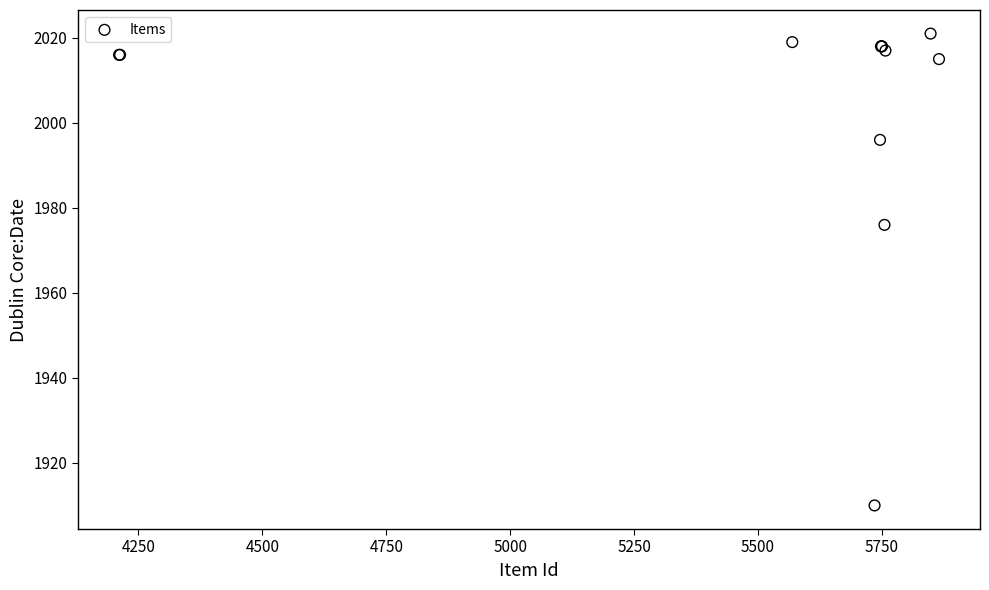

What Y value in the scatter plot is closest to 1965?

1976